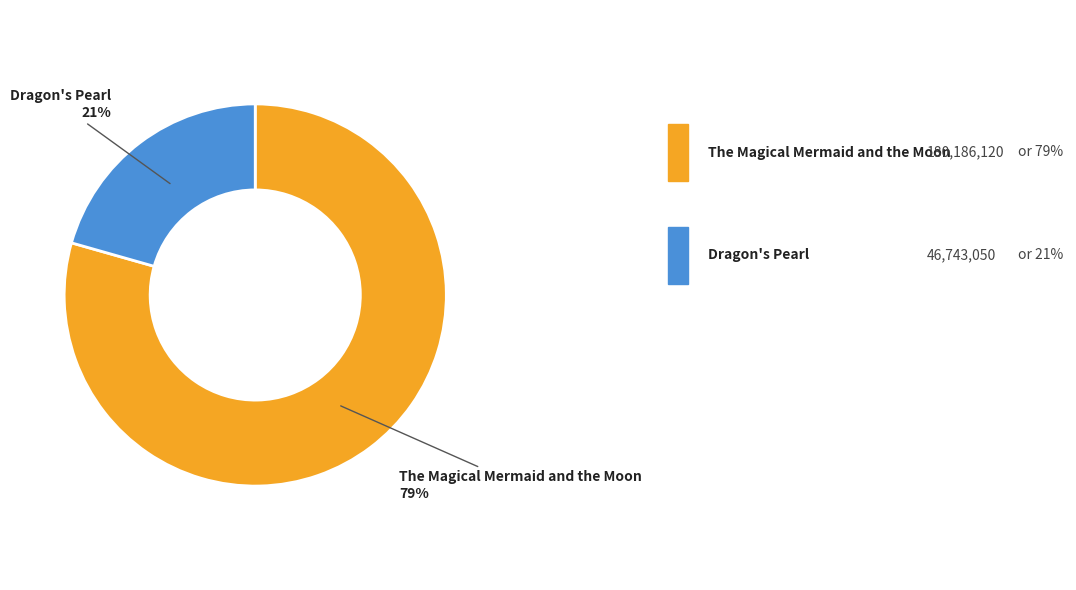

Approximately how many times larger is the value at Dragon's Pearl compared to The Magical Mermaid and the Moon?

0.3